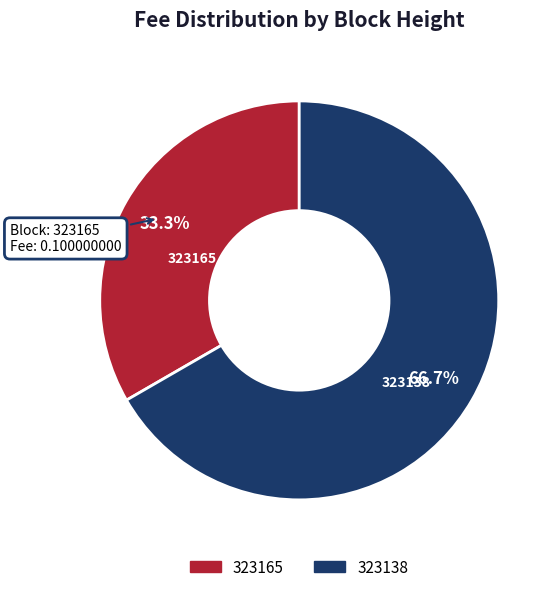

Is 323138 the majority of the pie?

Yes